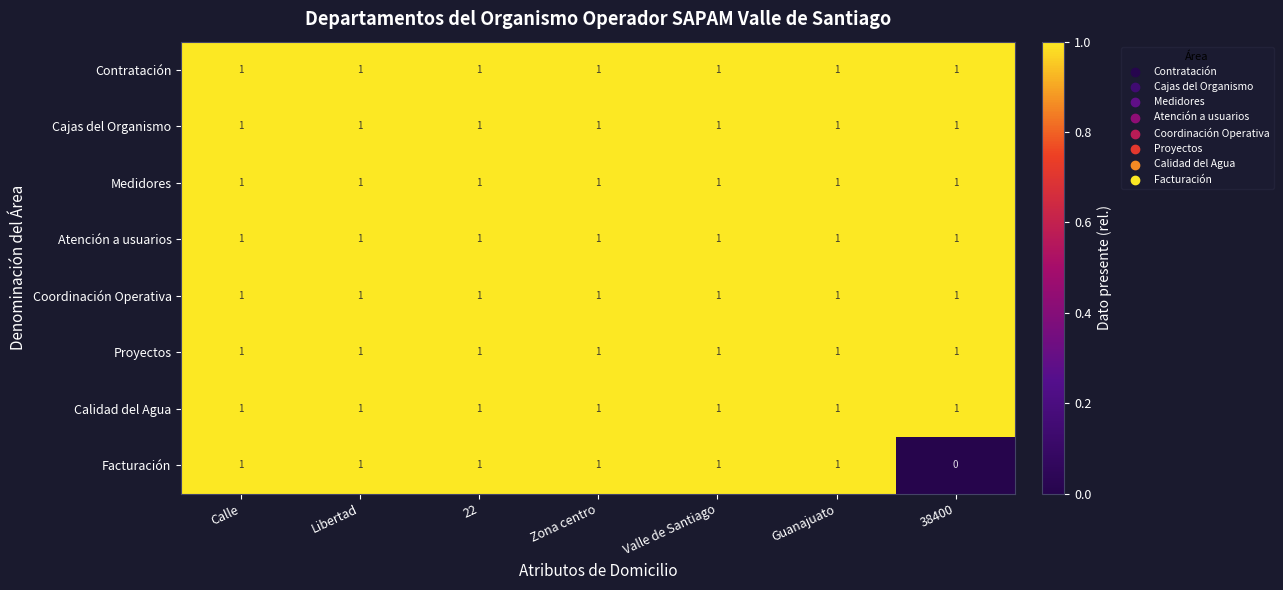

The value of Calidad del Agua at Libertad is 1. True or false?

True